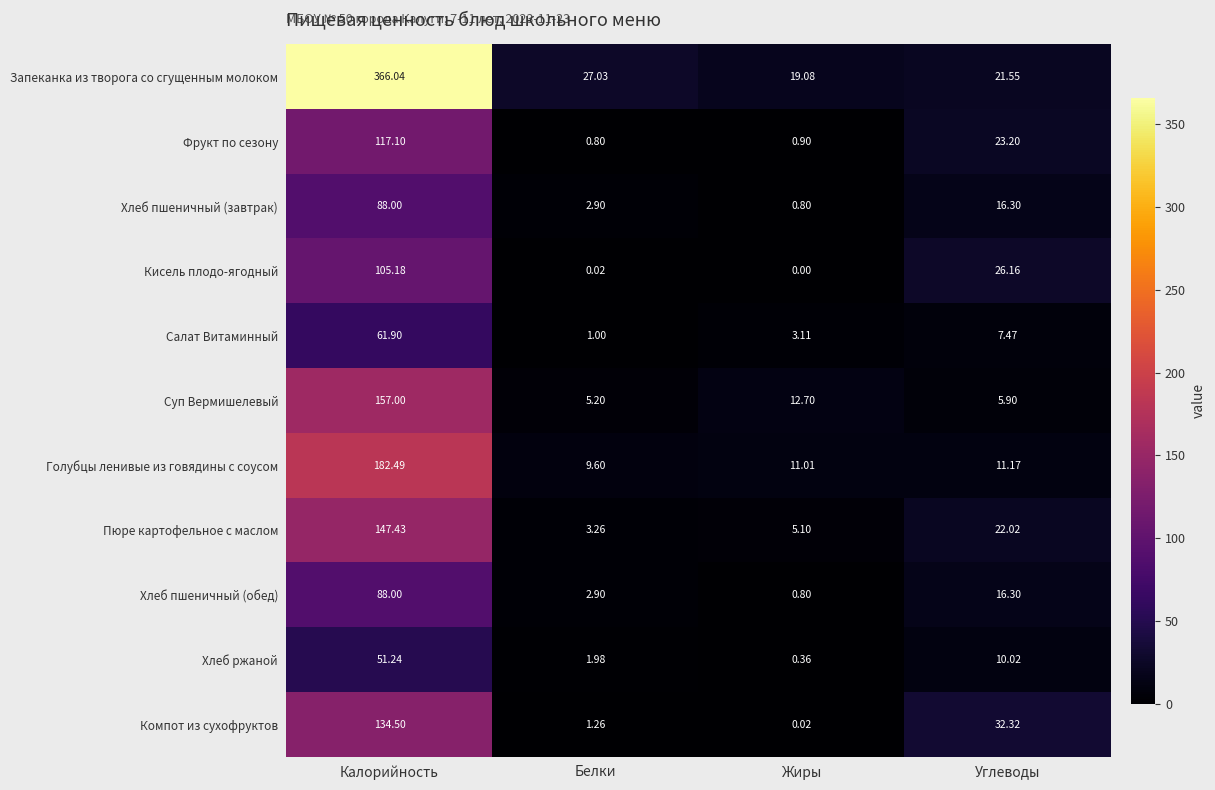

Which series changed the most between Жиры and Углеводы?

Компот из сухофруктов